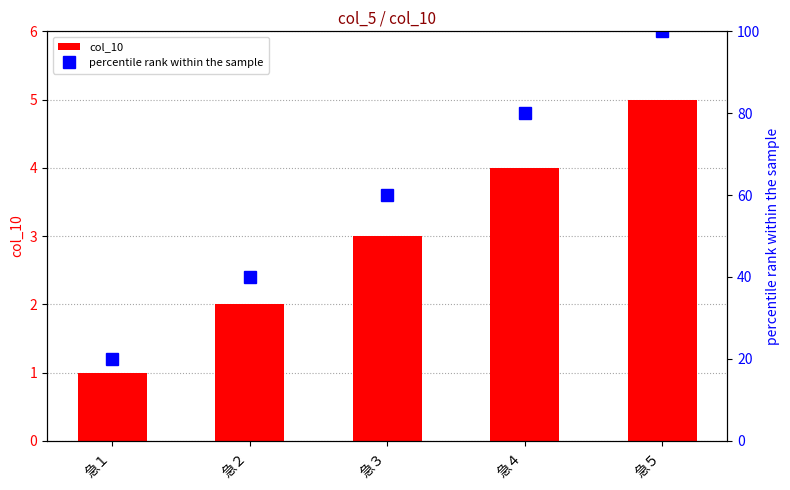

The col_10 series shows 3 at 急３. True or false?

True